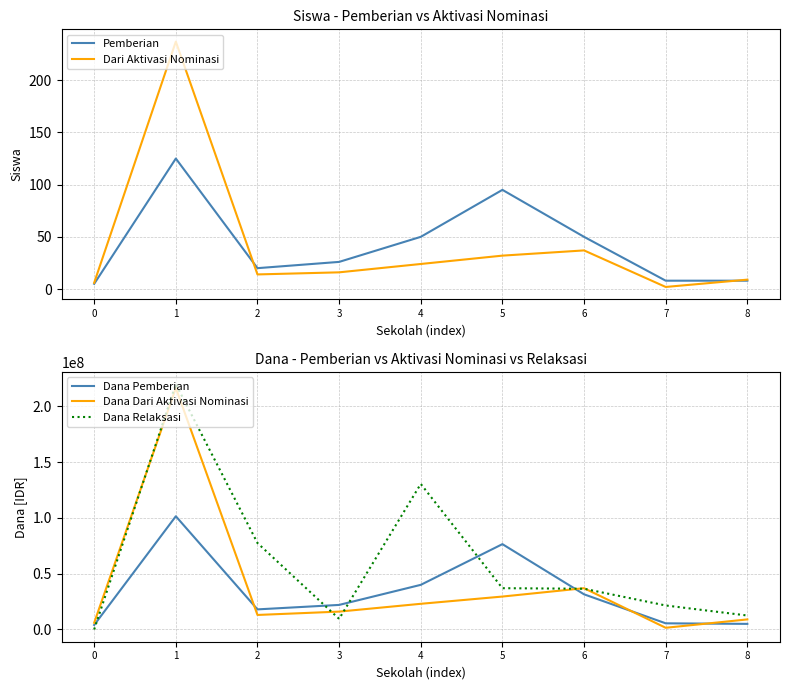

Is it true that Dana Relaksasi equals 50518626 at 5?

False